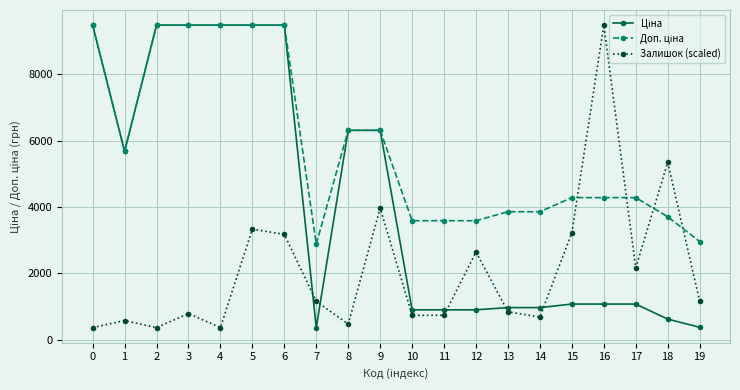

What is the lowest value of the Залишок (scaled) series?

359.9